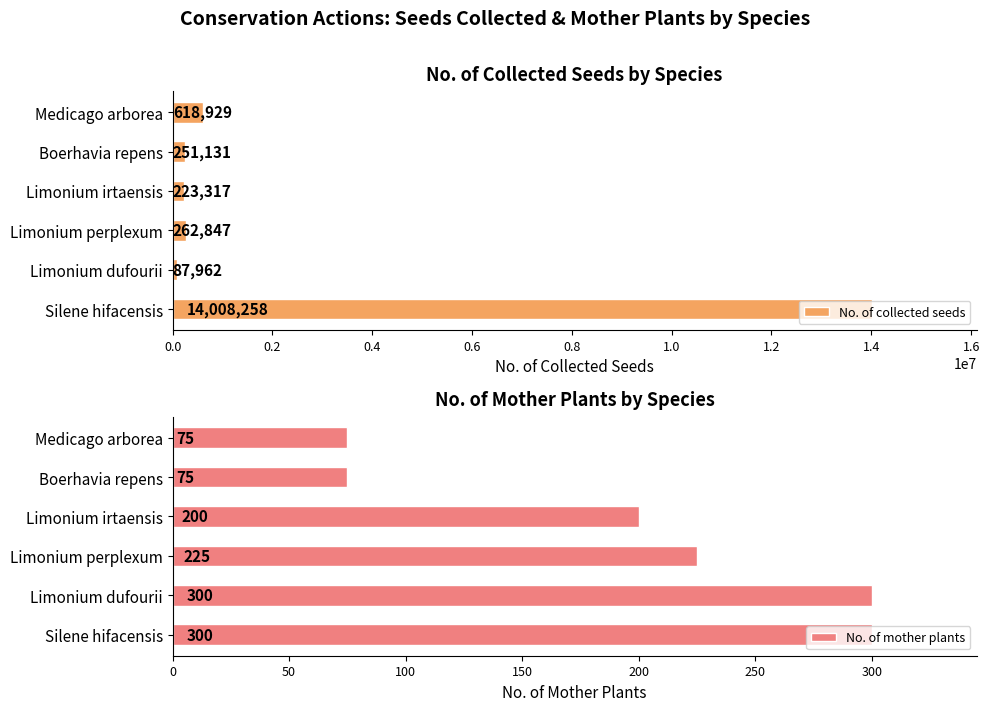

What is the sum of the No. of collected seeds values at Limonium perplexum and Medicago arborea?

881776